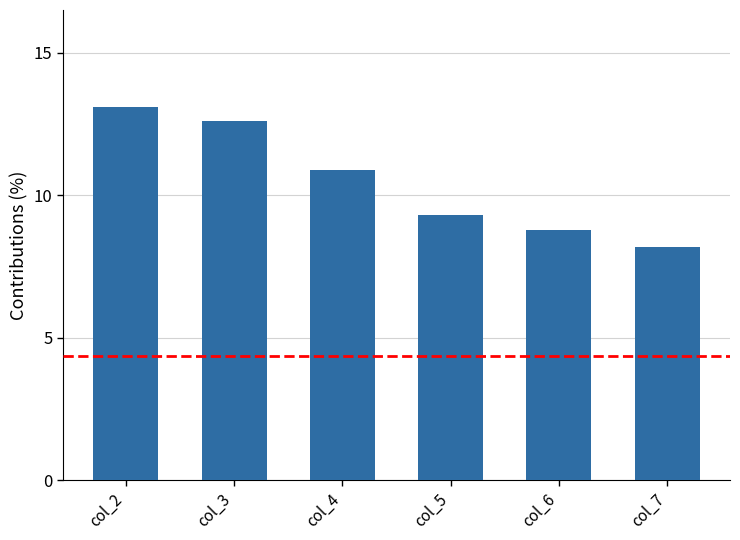

List the labels in order of value, largest first.

col_2, col_3, col_4, col_5, col_6, col_7